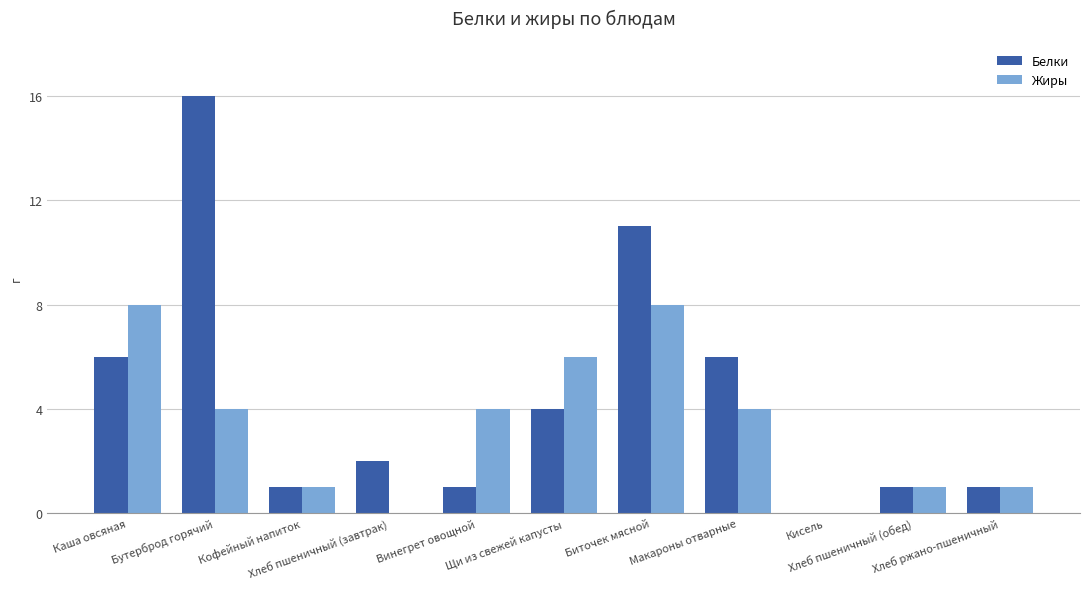

What is the sum of all Белки values?

49